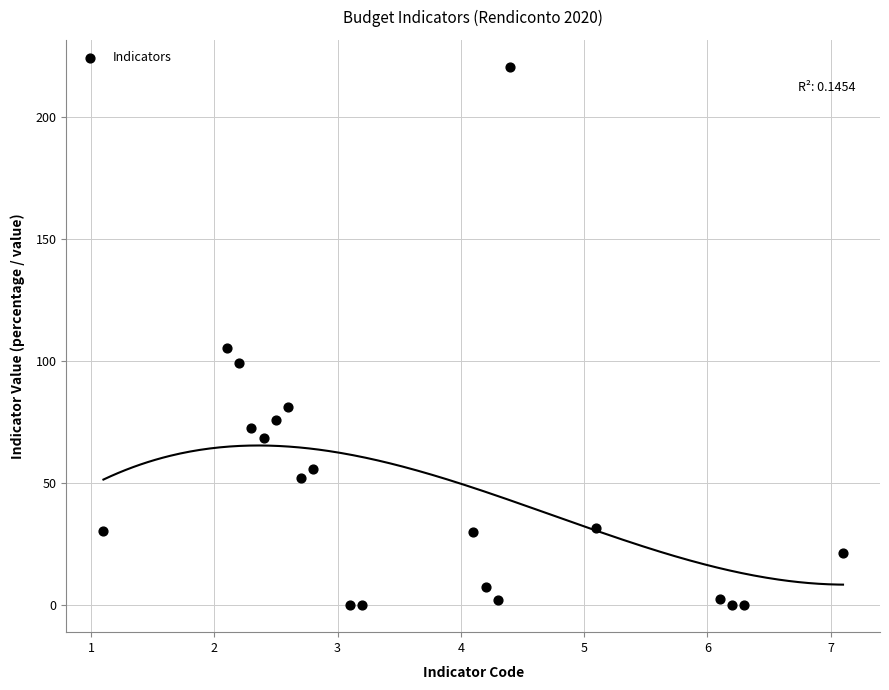

What Y value in the scatter plot is closest to 110?

105.2